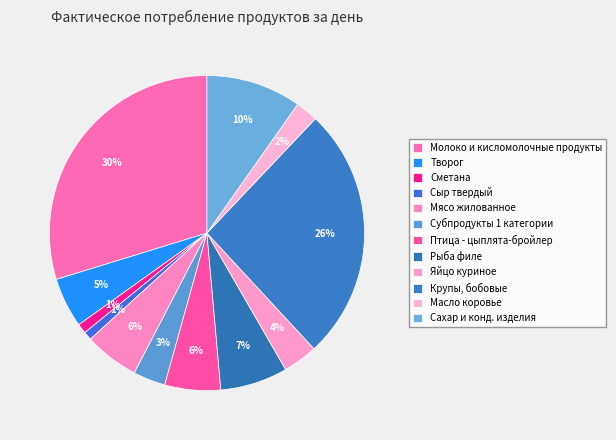

How many segments does this pie chart have?

12